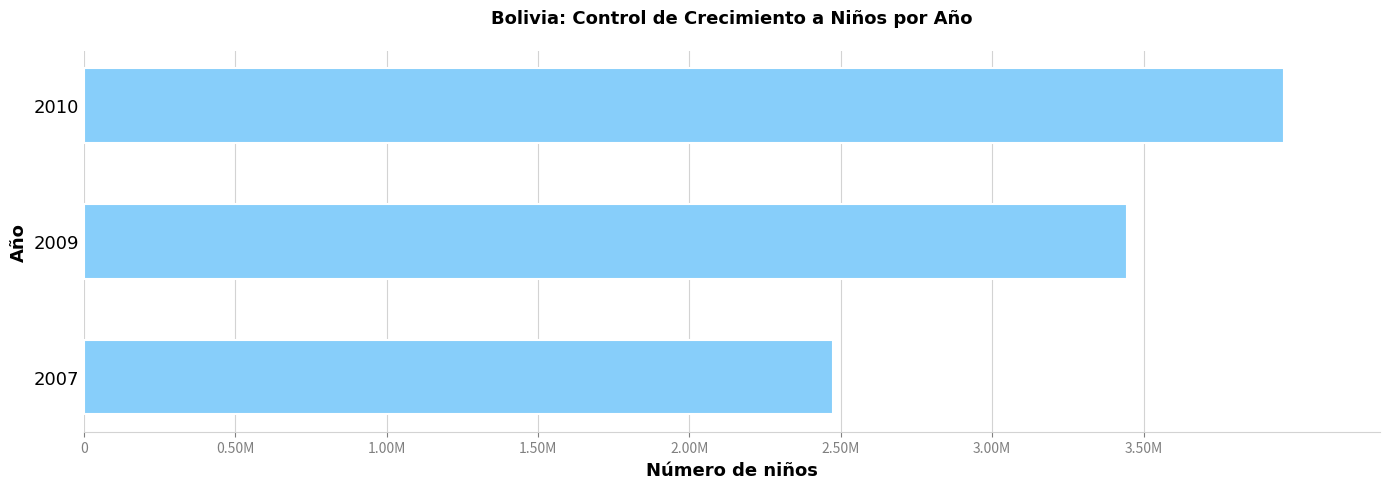

What is the difference between the maximum and minimum values?

1488244